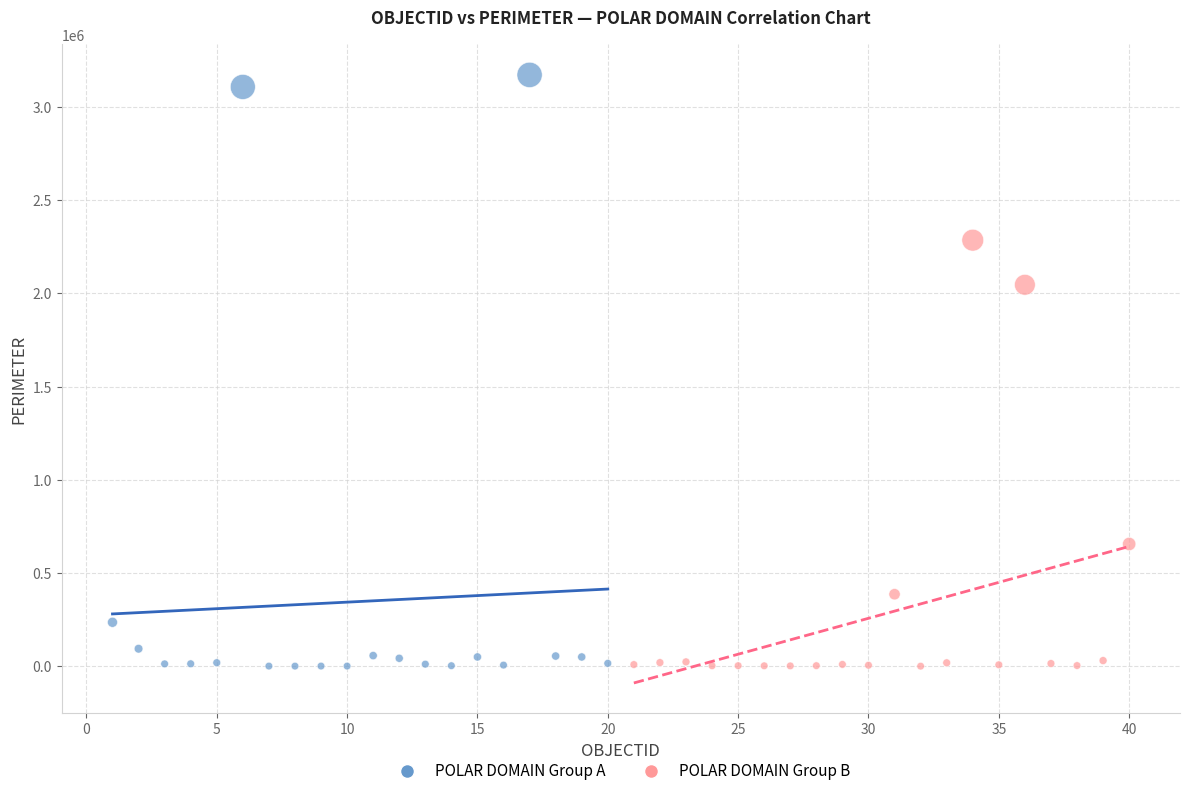

Which series contains the highest Y value?

POLAR DOMAIN Group A